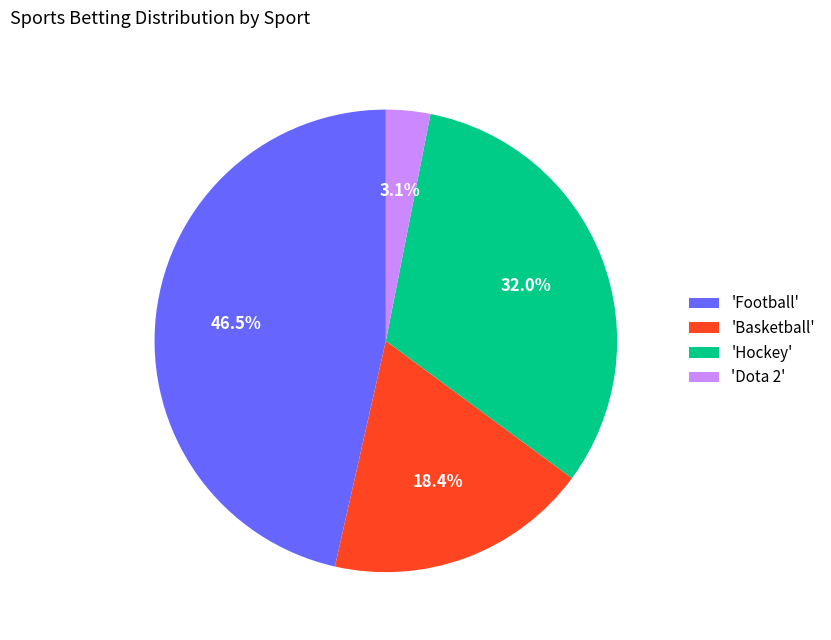

Combined, what portion of the pie is 'Dota 2' and 'Hockey'?

35.1%